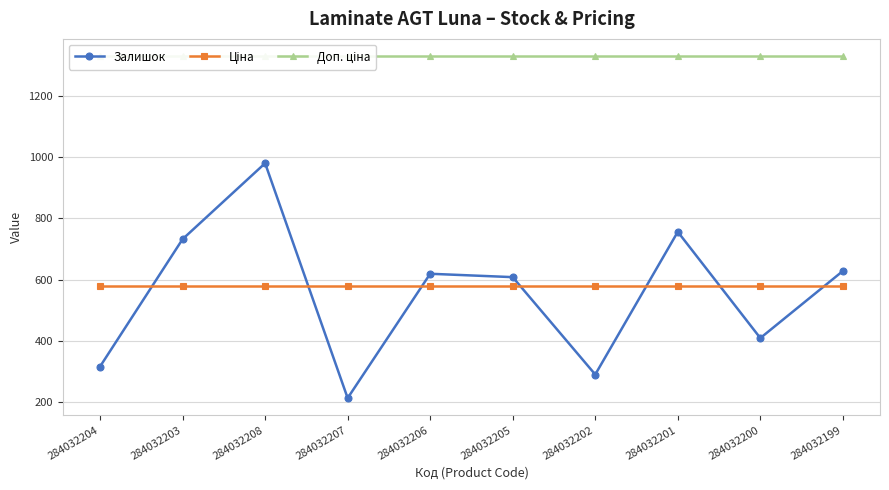

True or false: Доп. ціна and Ціна intersect in this chart.

False